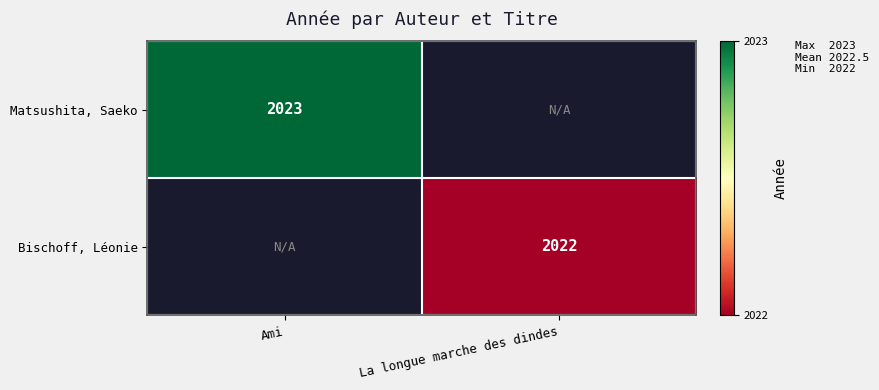

The value of Bischoff, Léonie at La longue marche des dindes is 2022. True or false?

True